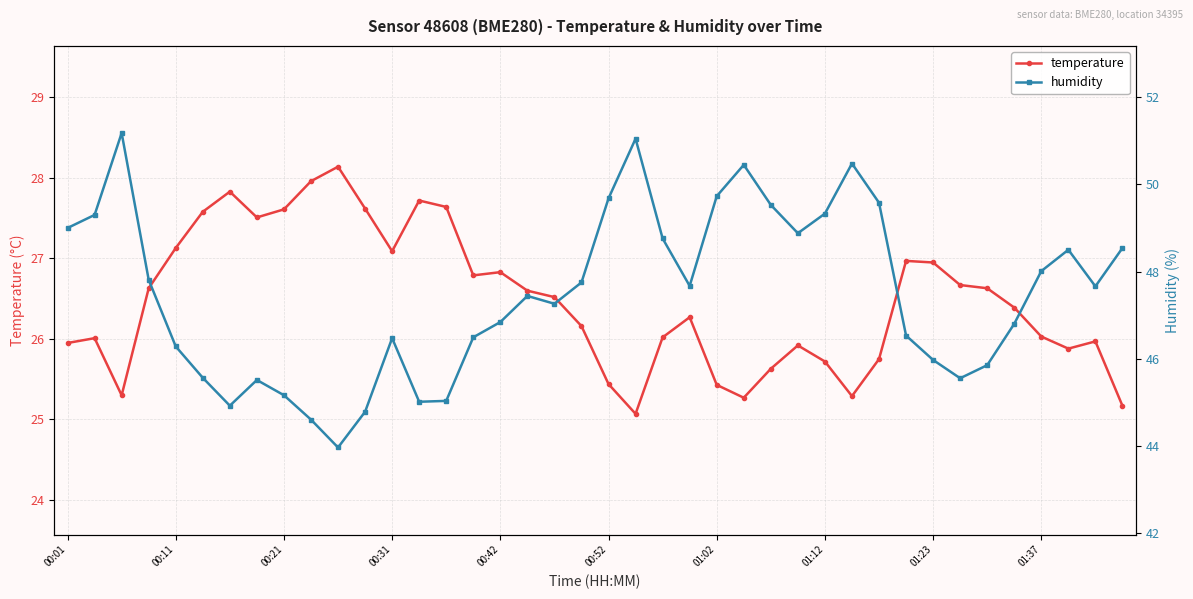

At 17, list the series in order from smallest to largest.

temperature, humidity